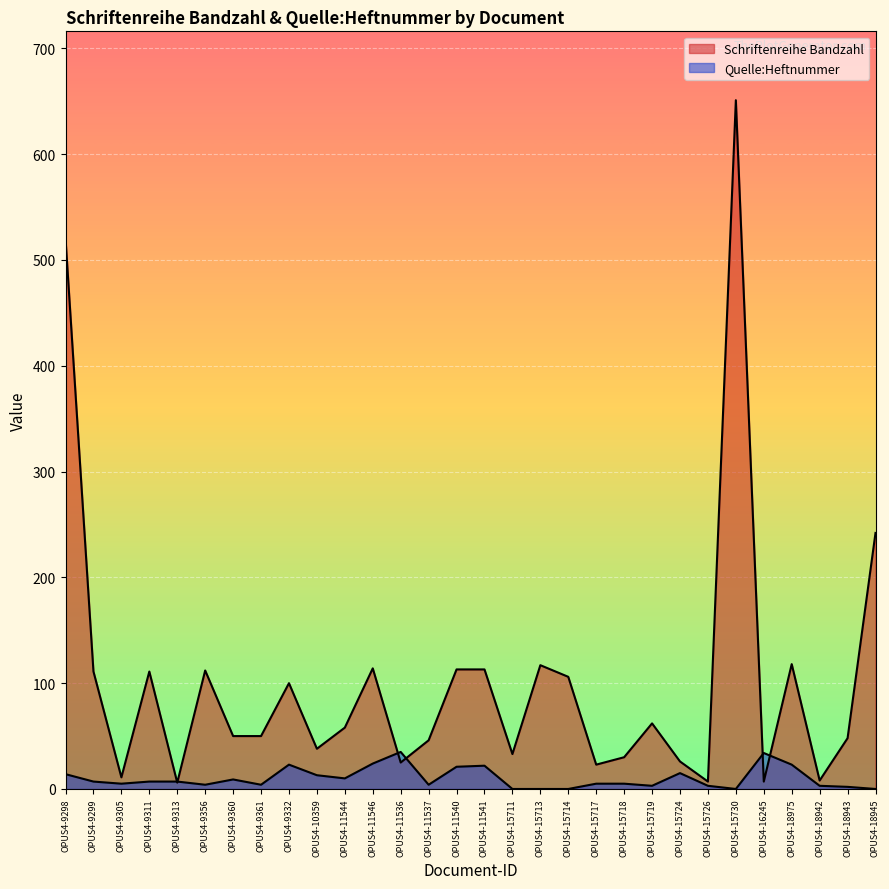

What is the label of the 8th point from the right?

OPUS4-15724